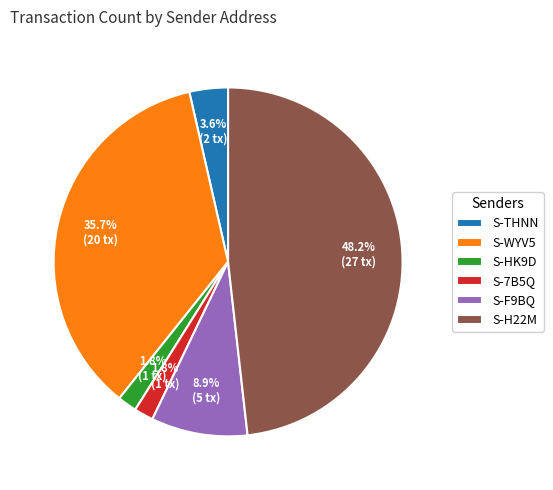

Is there a majority slice in this chart?

No